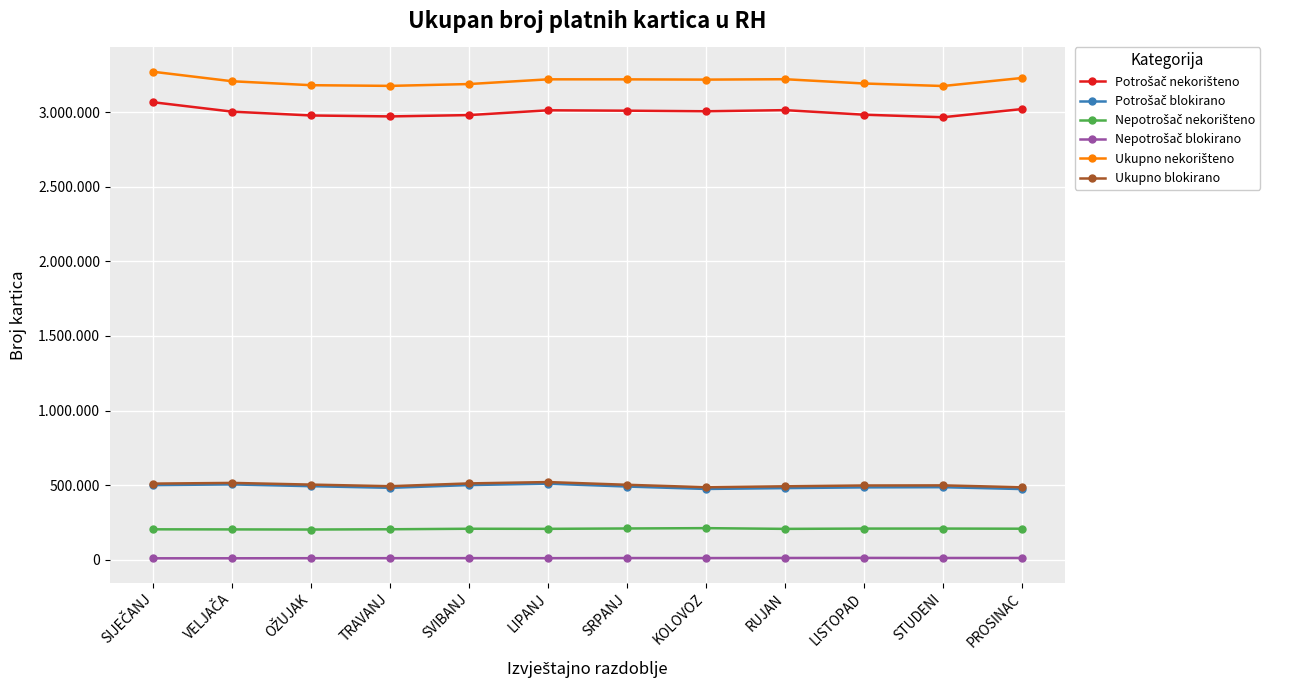

What are all the series names shown in the legend?

Potrošač nekorišteno, Potrošač blokirano, Nepotrošač nekorišteno, Nepotrošač blokirano, Ukupno nekorišteno, Ukupno blokirano